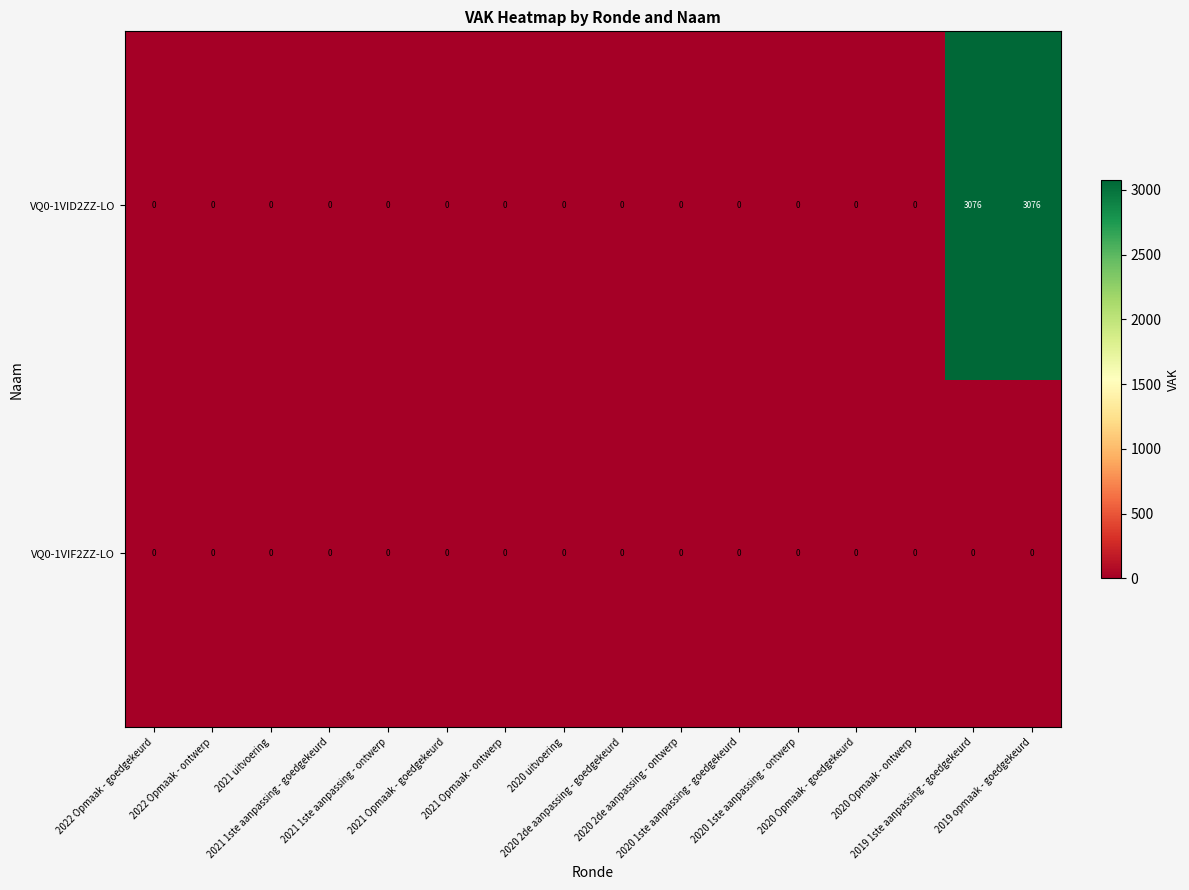

List the series in order of their peak value, lowest first.

VQ0-1VIF2ZZ-LO, VQ0-1VID2ZZ-LO